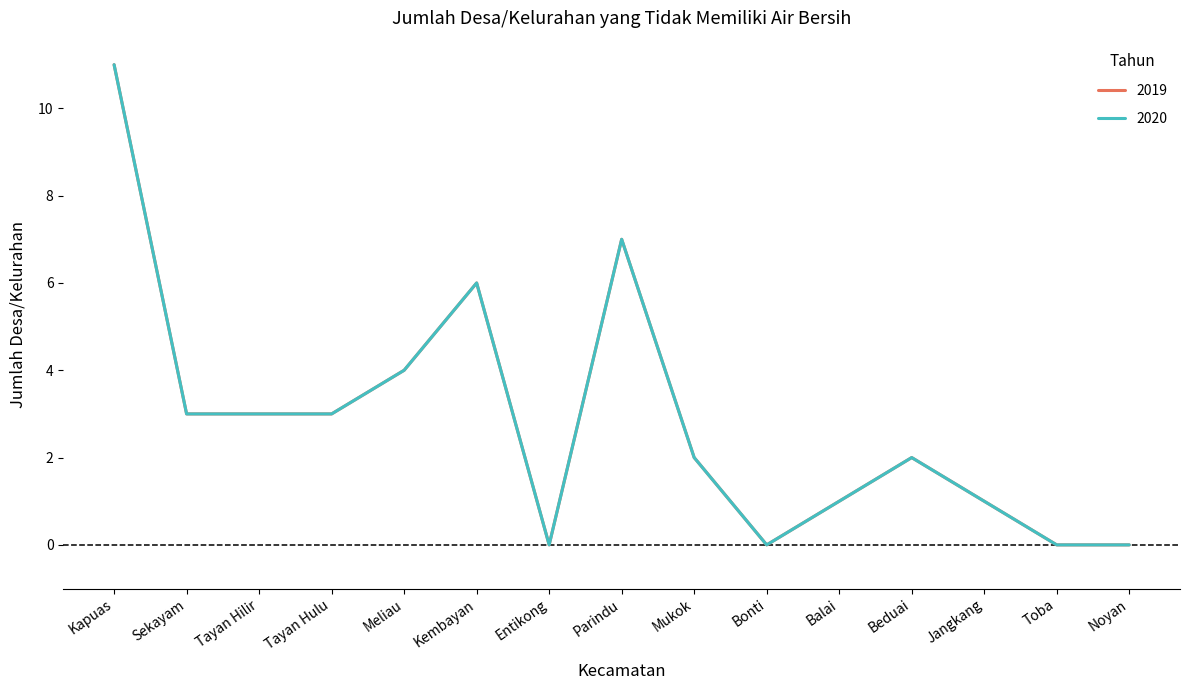

In 2020, how many points are lower than both neighbors (excluding endpoints)?

2